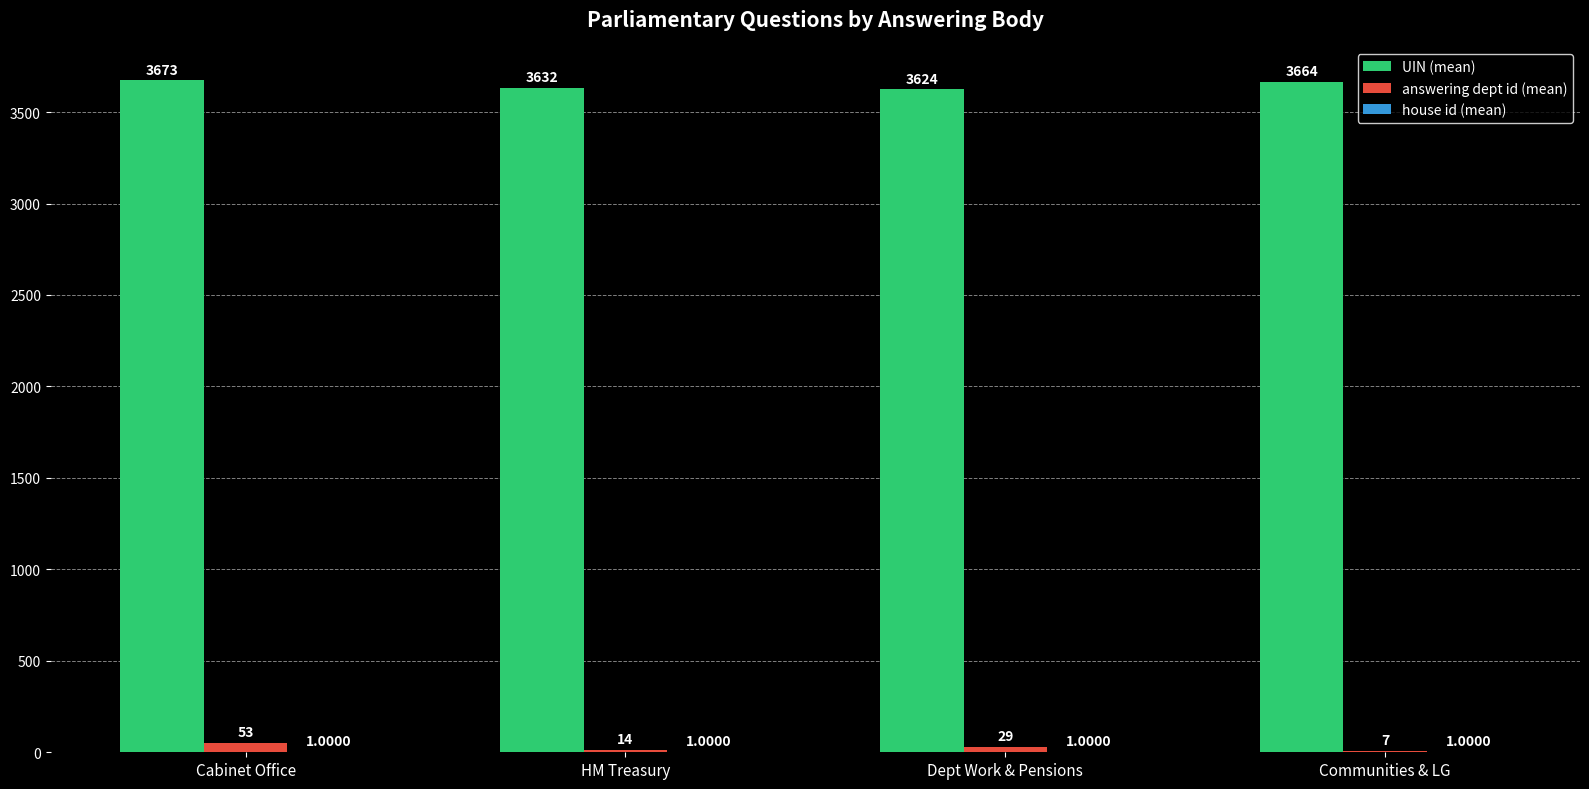

Are the bars horizontal?

No